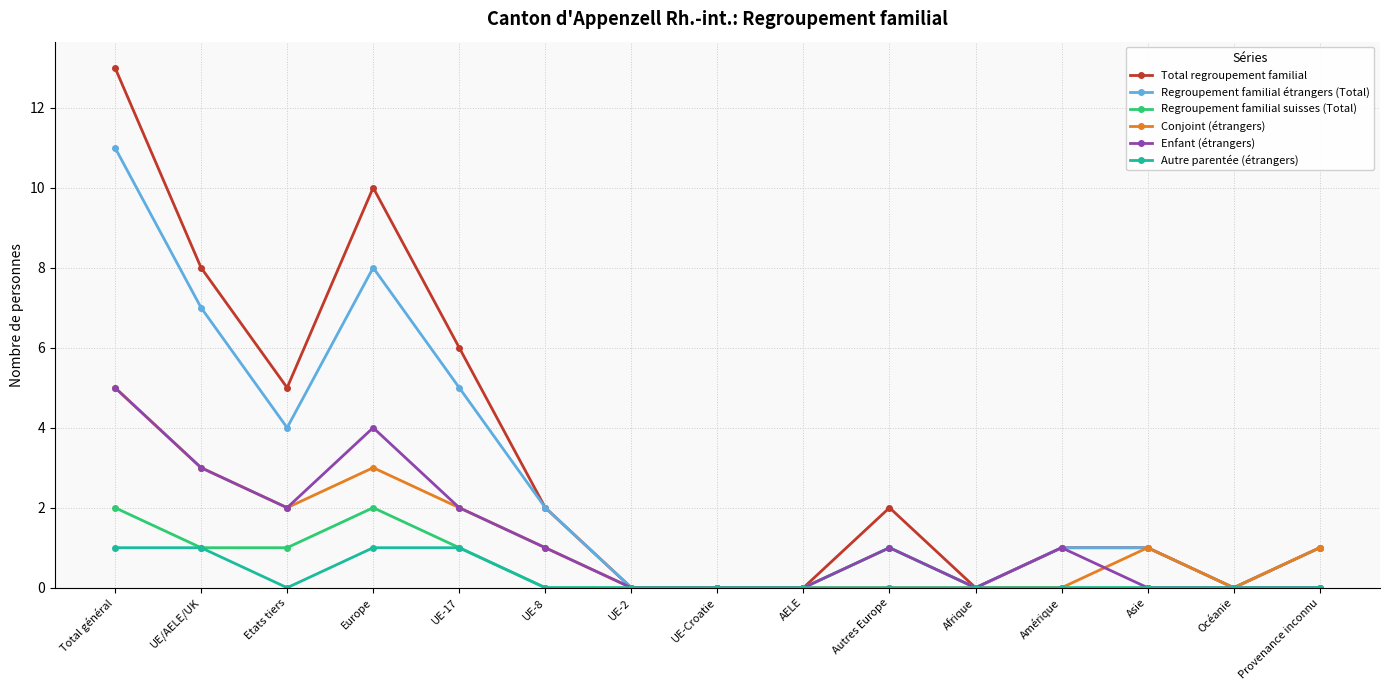

Between UE-17 and UE-2, which series saw the biggest shift?

Total regroupement familial